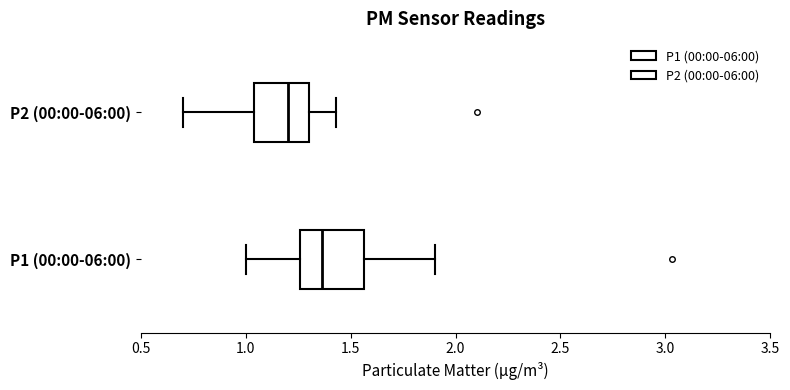

Where is the right edge of the box for P2 (00:00-06:00) on the x-axis? The values are not printed on the chart, so give them approximately, as read against the axis.

1.30